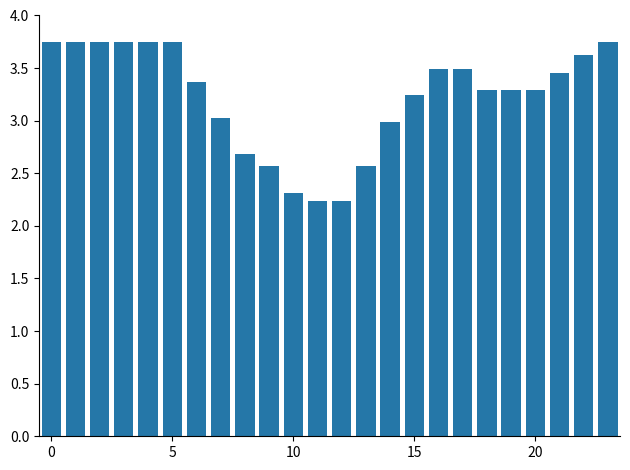

What is the value of the 14th bar from the left?

2.6